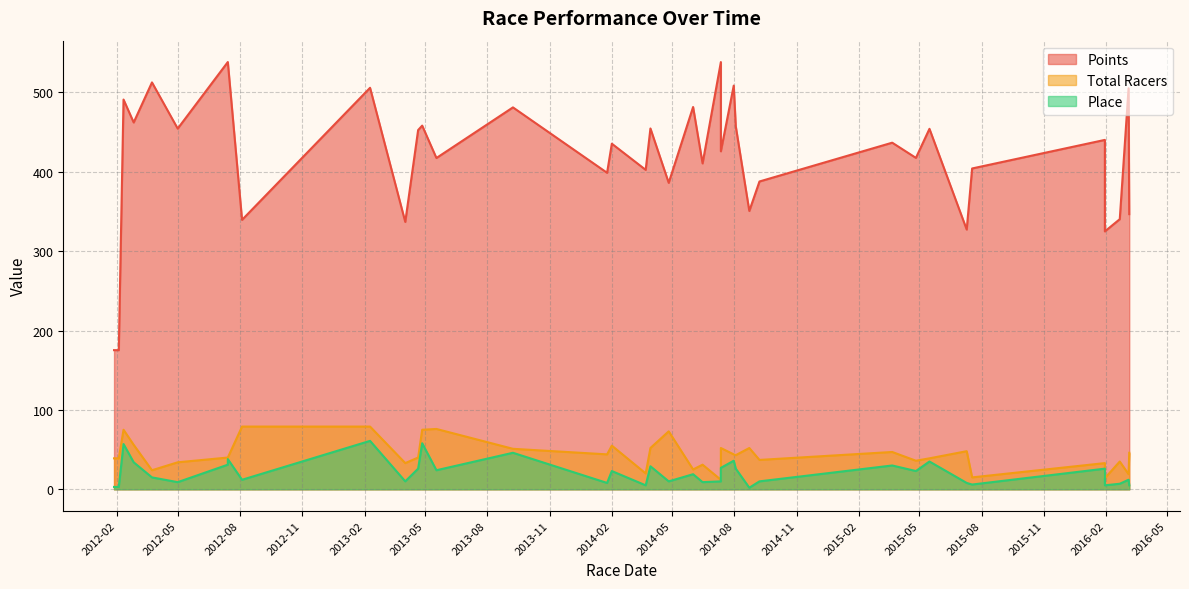

Where does the Total Racers series first go above 40?

2012-02-11